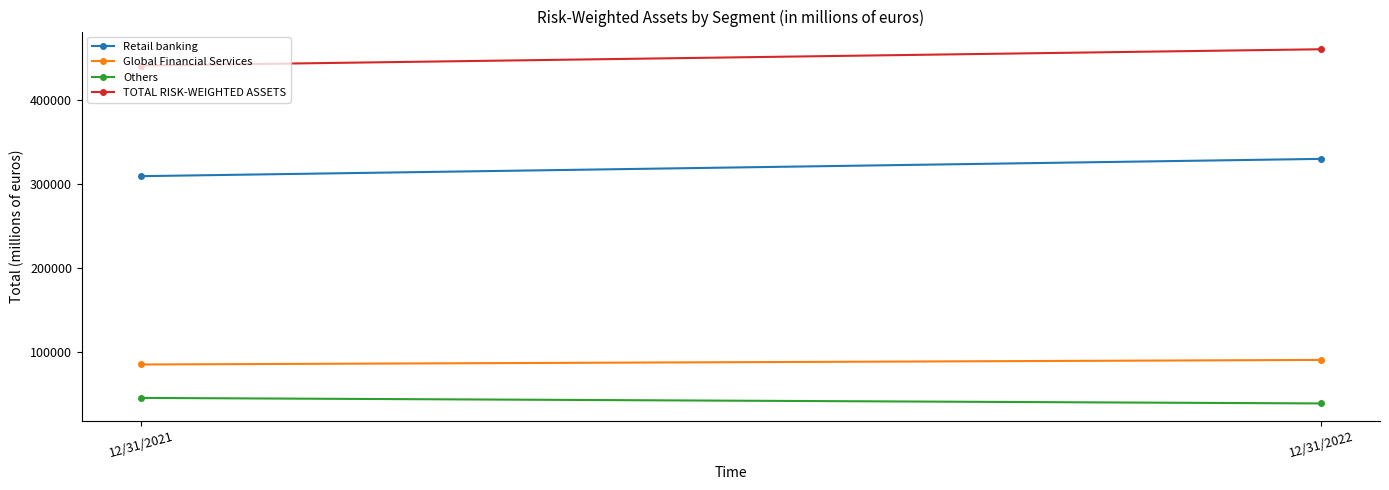

List the series in order of their peak value, lowest first.

Others, Global Financial Services, Retail banking, TOTAL RISK-WEIGHTED ASSETS